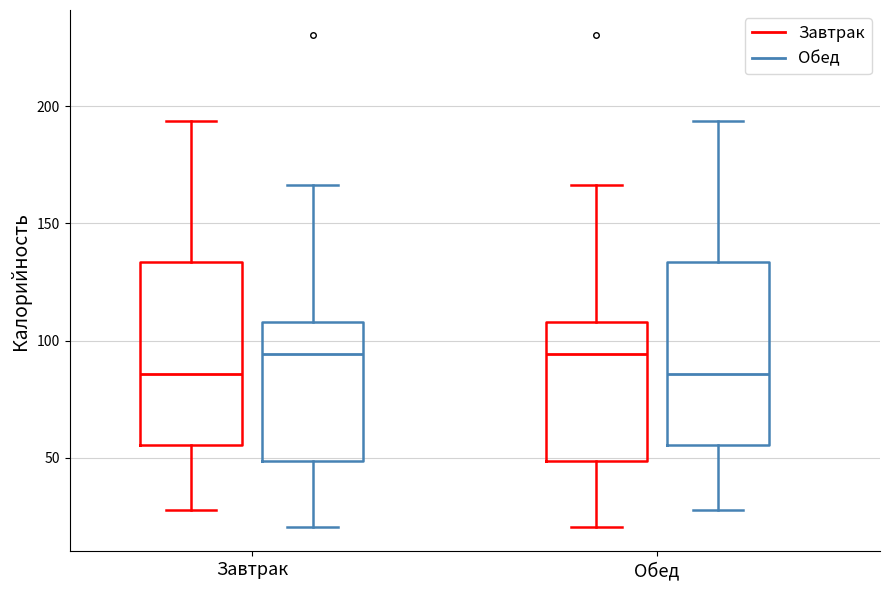

Reading left to right, read every box against the y-axis: the position of its median line, the range the box covers, and the ends of its whiskers. The values are not printed on the chart, so give them approximately, as read against the axis.

Завтрак (Завтрак): median 85, box 55 to 135, whiskers 30 to 195
Завтрак (Обед): median 95, box 50 to 110, whiskers 20 to 165
Обед (Завтрак): median 95, box 50 to 110, whiskers 20 to 165
Обед (Обед): median 85, box 55 to 135, whiskers 30 to 195